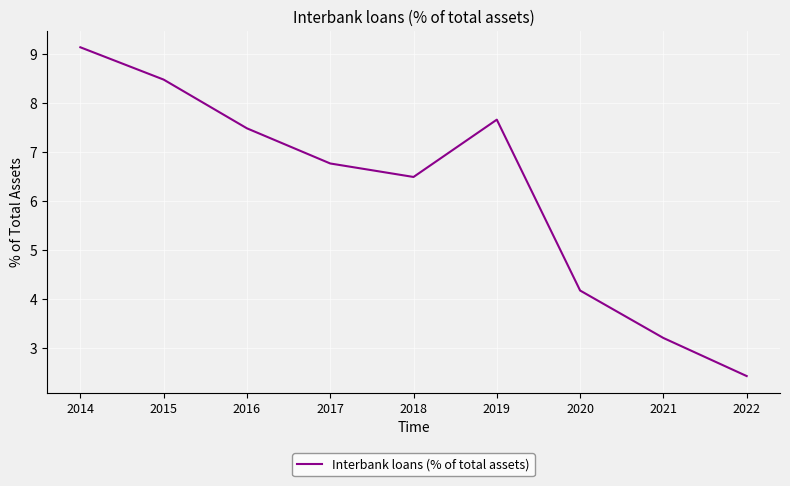

Does the chart have visible grid lines?

Yes